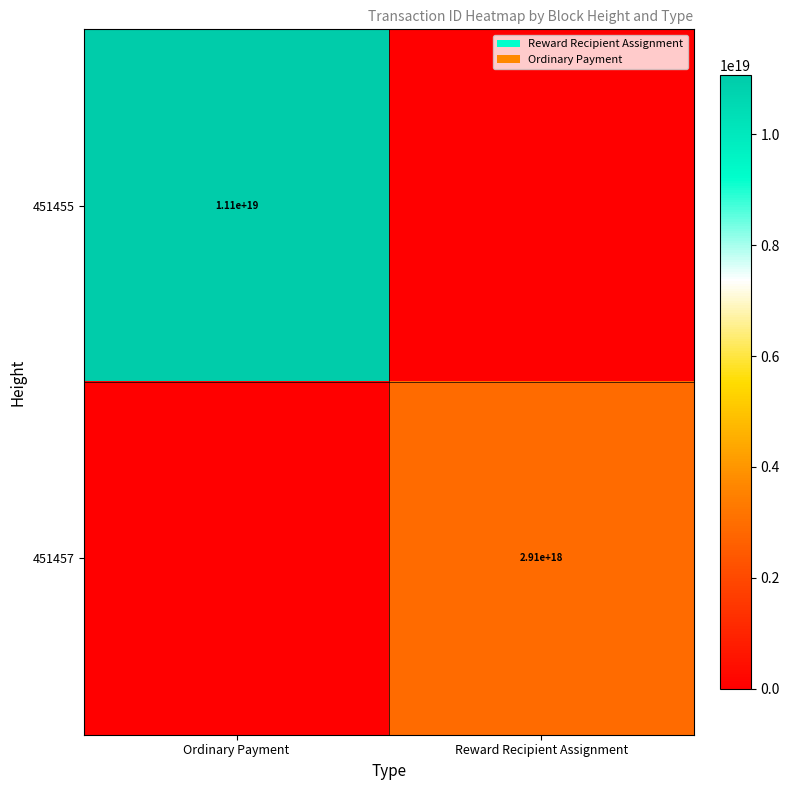

Is it true that 451455 equals 11100000000000000000 at Ordinary Payment?

True